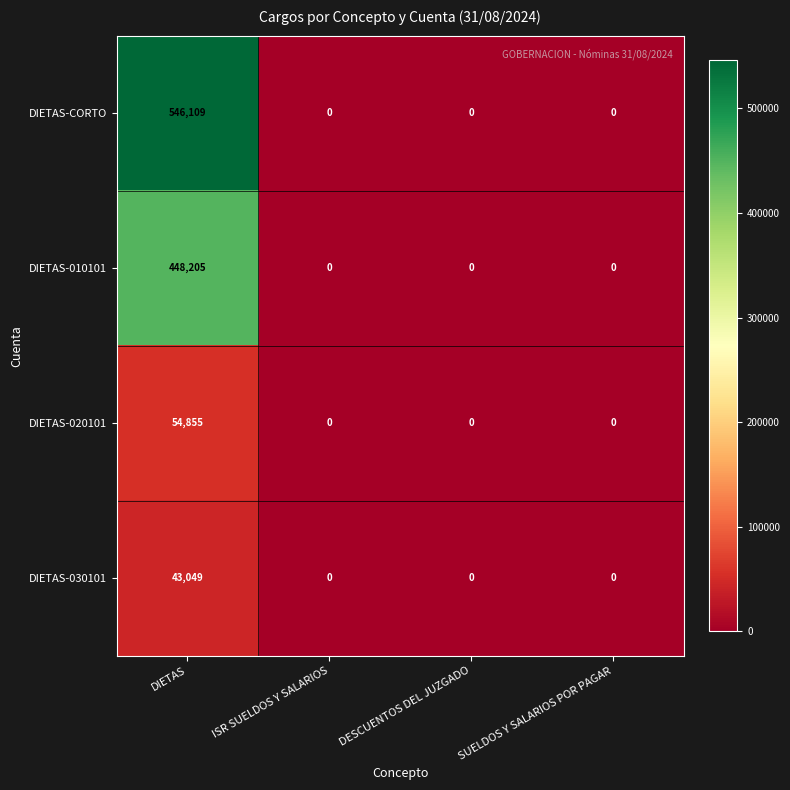

How many categories are shown in the chart?

4